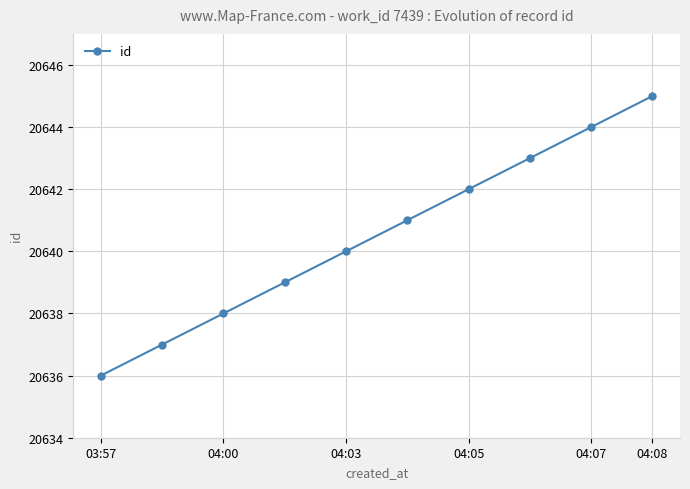

What is the minimum value shown in the chart?

20636